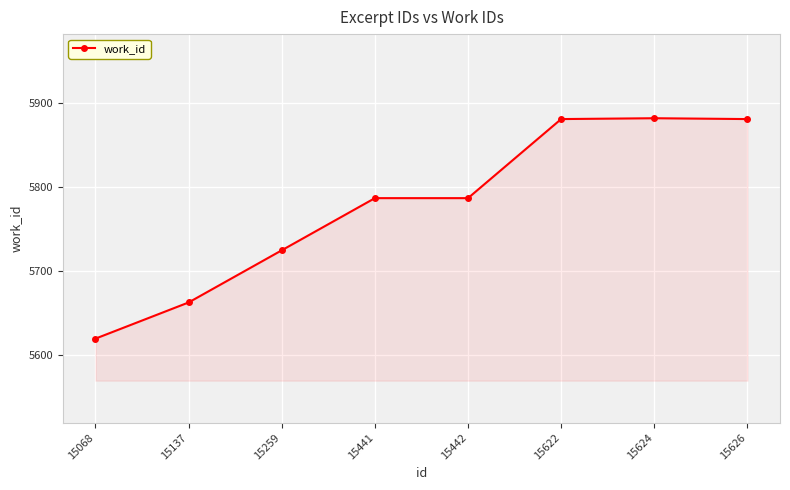

True or false: the data shows 8793 at 15068.

False